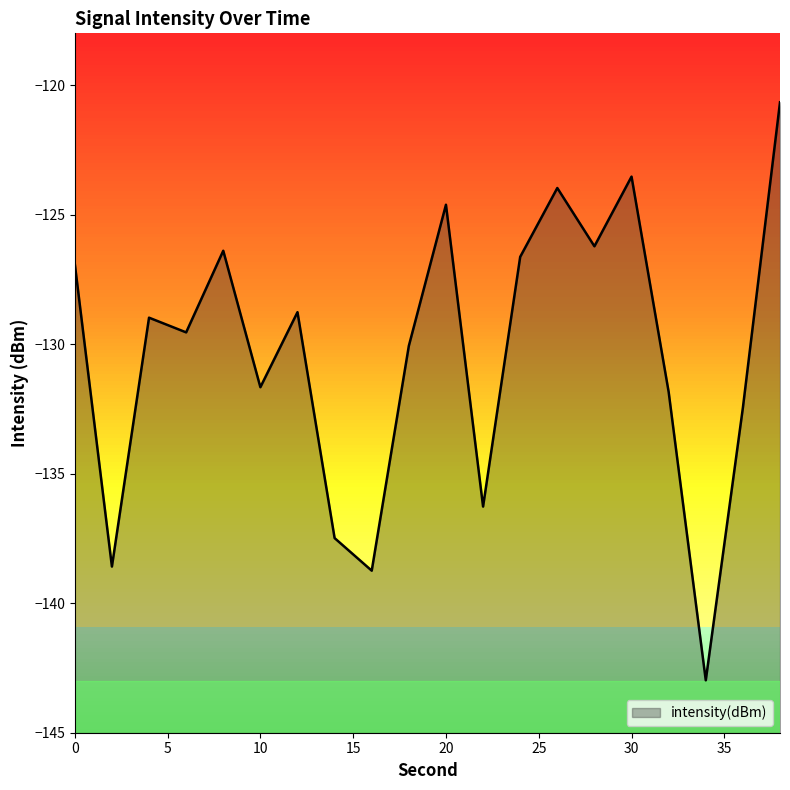

What is the sum of all values?

-2606.3